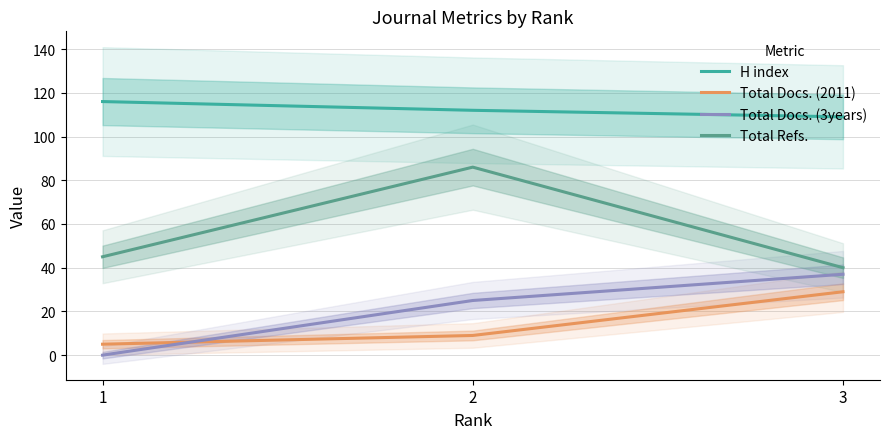

Which category has the highest value across all series?

1